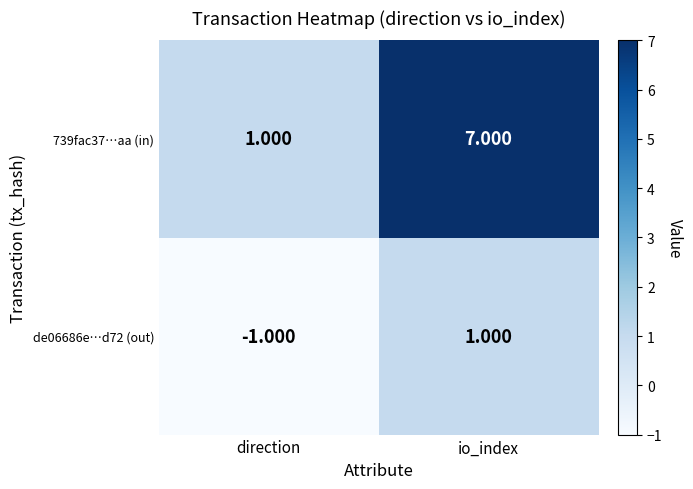

At which label does de06686e…d72 (out) reach its peak?

io_index